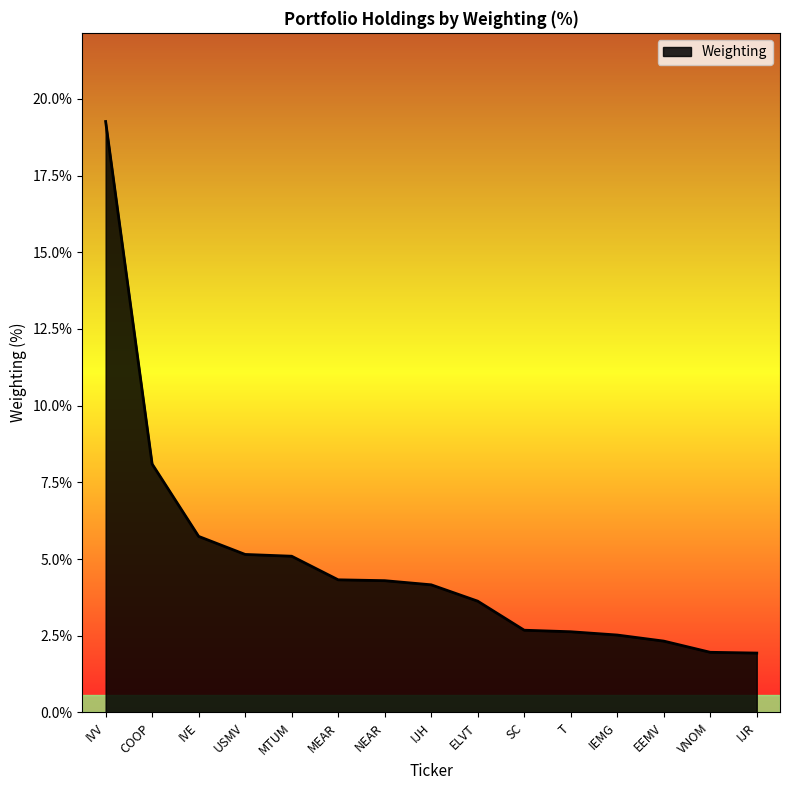

Read the value at MTUM.

5.1